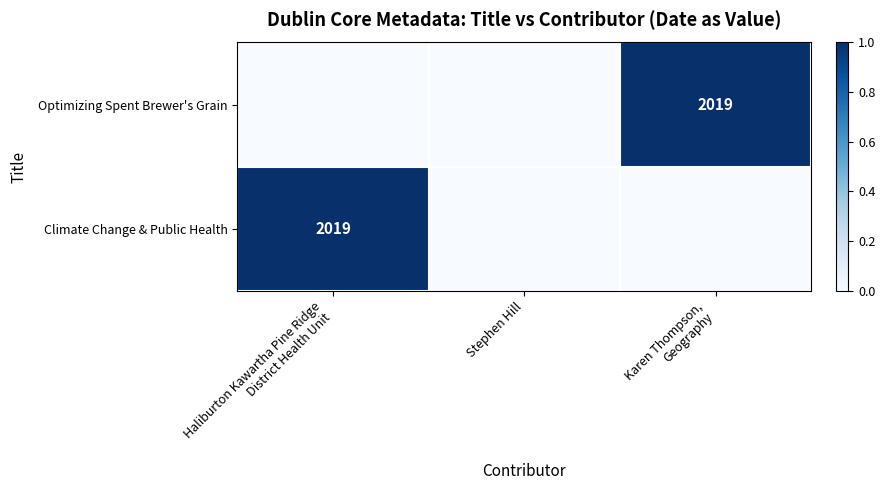

Is the value of Climate Change & Public Health at Haliburton Kawartha Pine Ridge District Health Unit greater than the value of Optimizing Spent Brewer's Grain at Haliburton Kawartha Pine Ridge District Health Unit?

Yes